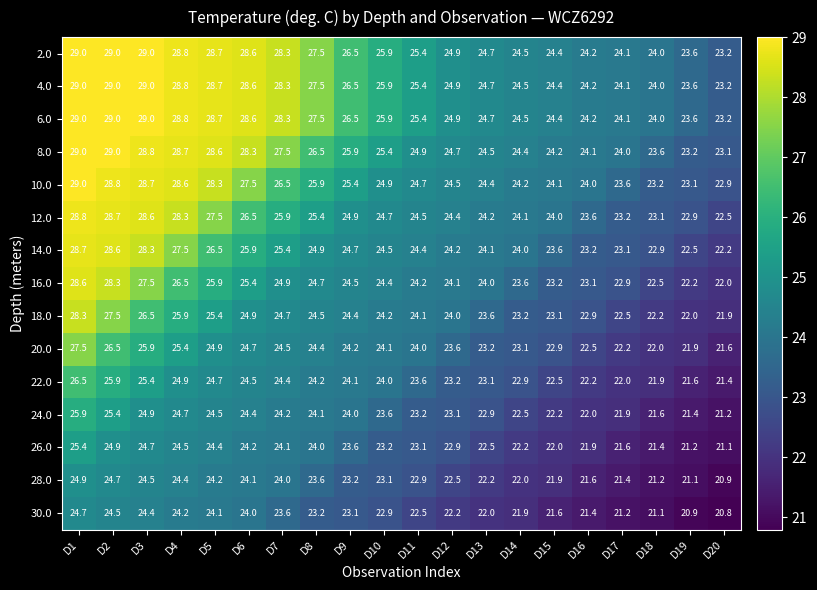

What is the maximum value for 24.0?

25.9